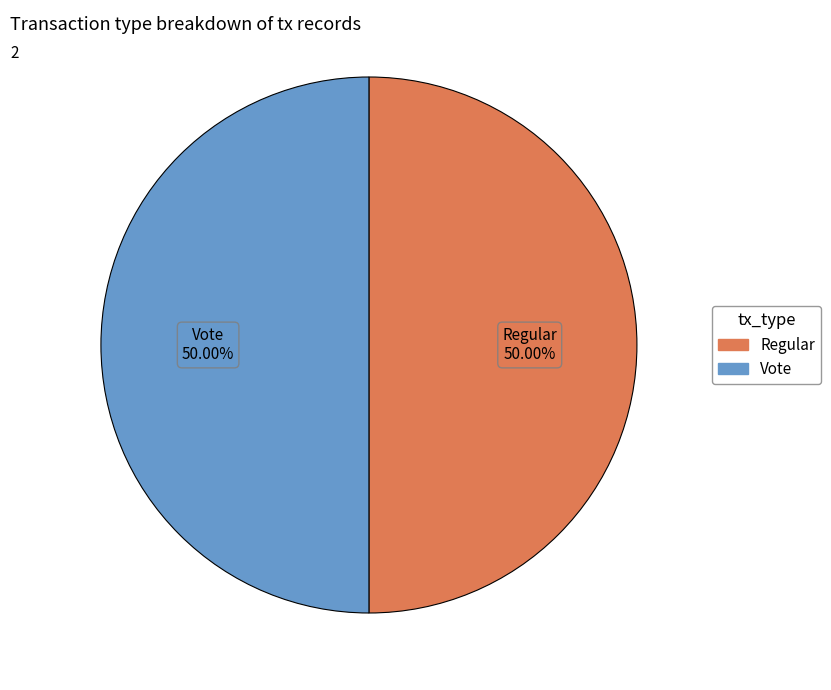

Is the sum of Vote and Regular greater than half?

Yes